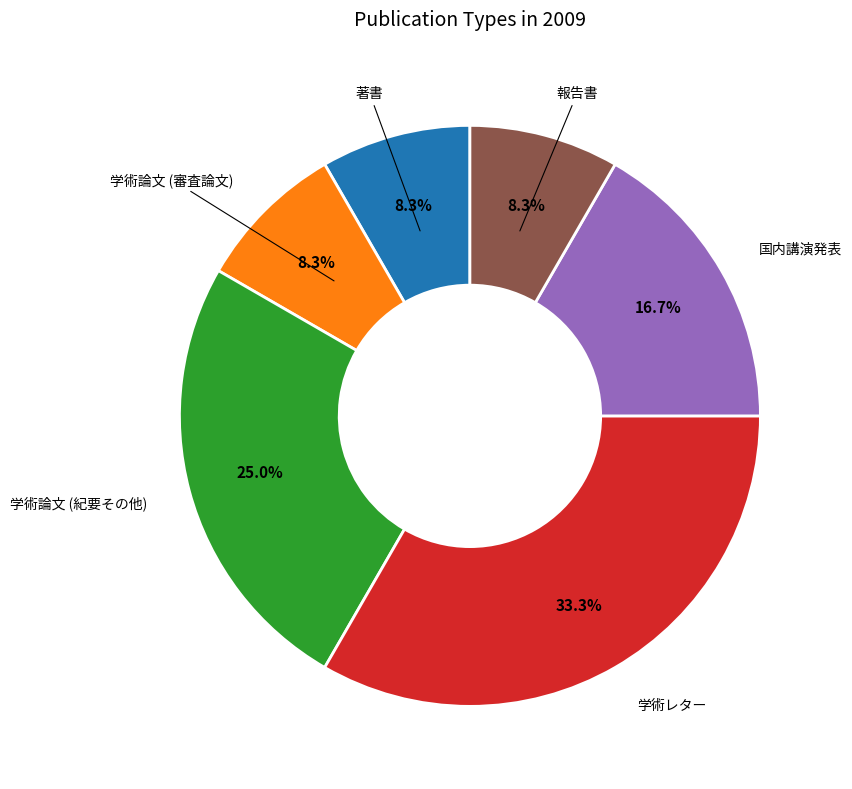

Is there any slice that represents more than half of the pie?

No